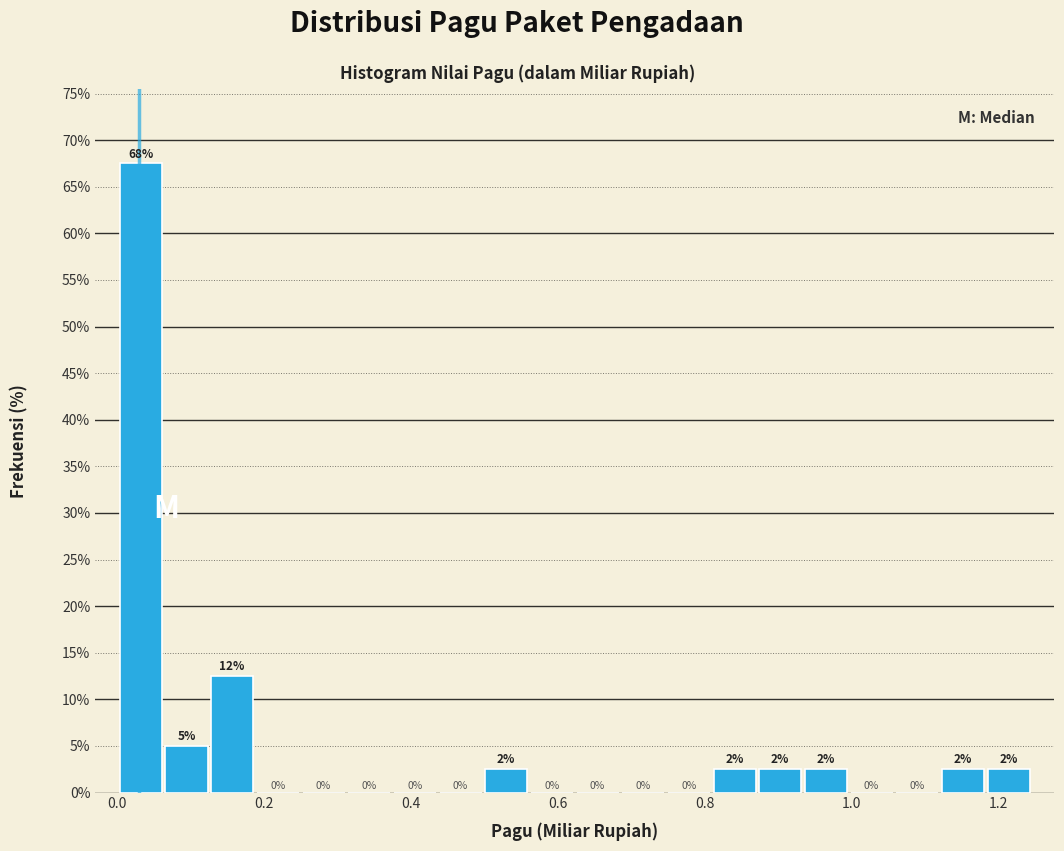

Read against the x-axis, roughly where is the centre of the tallest bar?

0.04